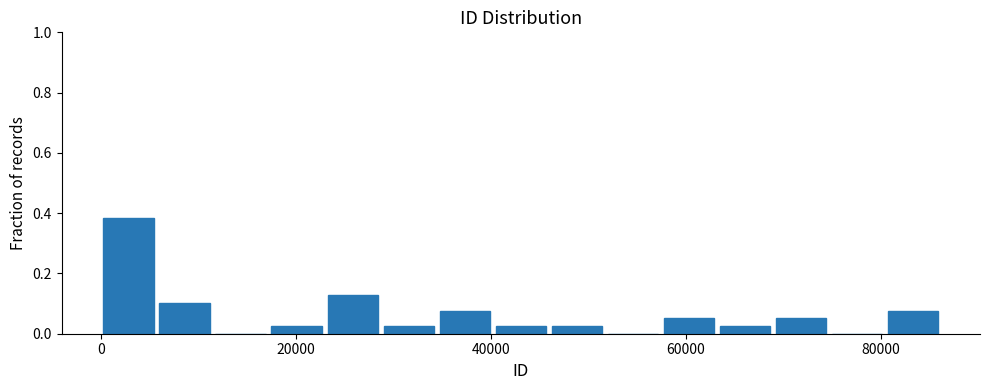

Around what value on the x-axis is the tallest bar? Give the approximate position of its centre, as read against the axis.

2000